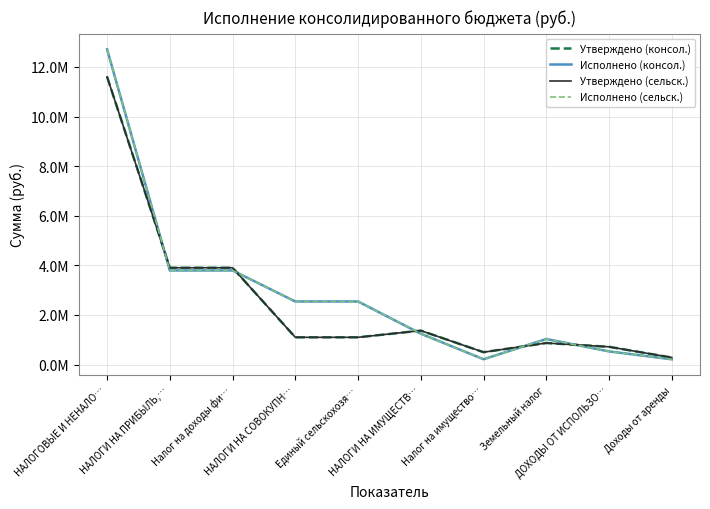

Does the chart display data point markers on the line(s)?

No